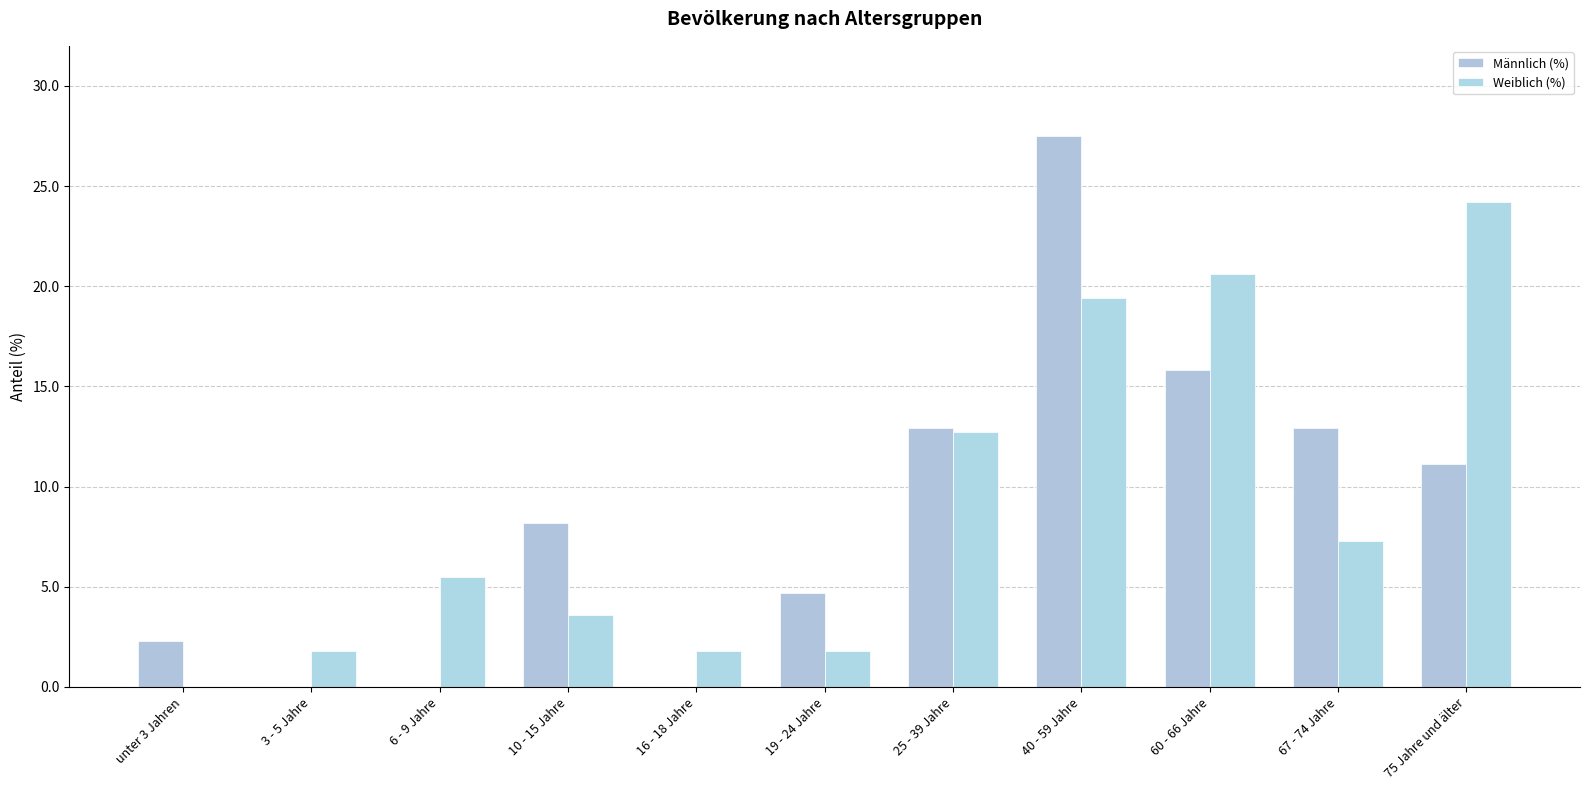

Does the chart contain stacked bars?

No